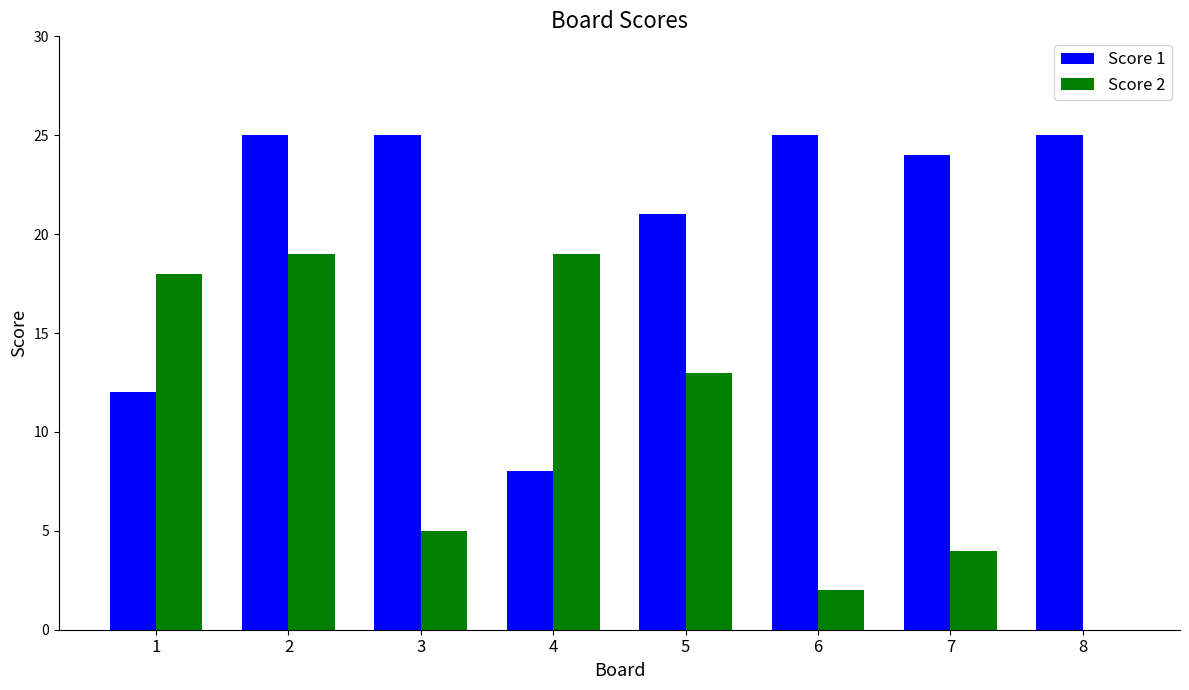

Is the value of Score 2 at 6 greater than the value of Score 1 at 3?

No